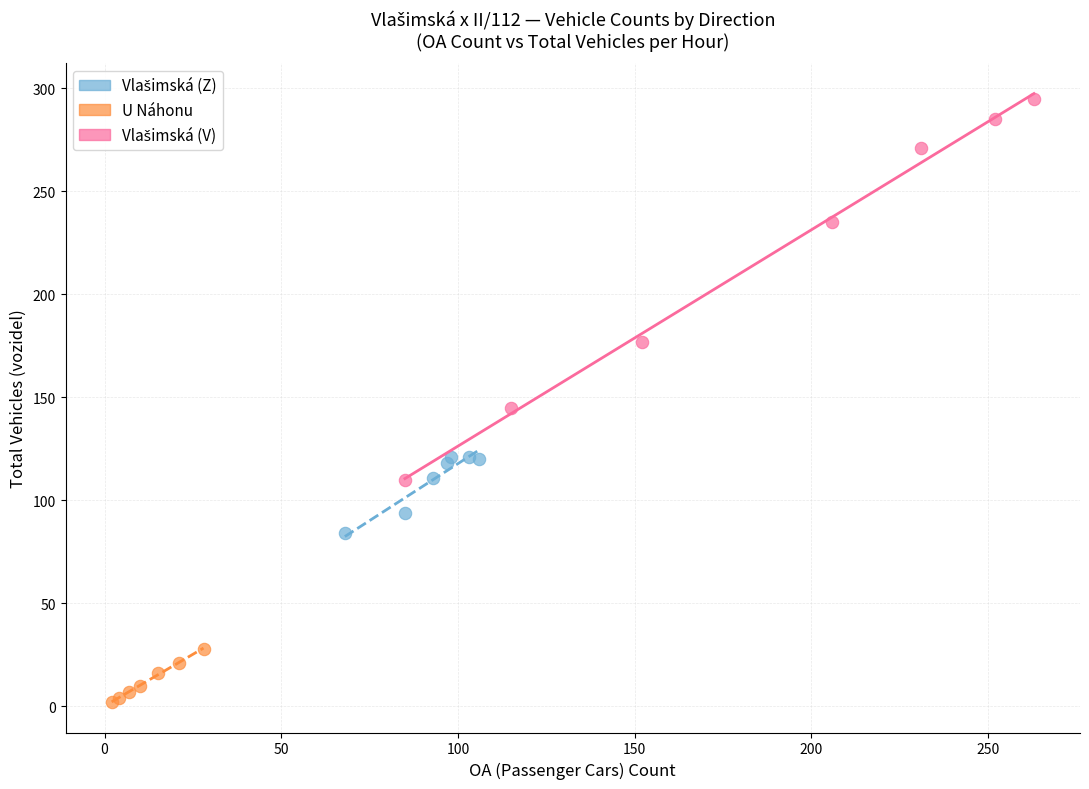

Which series reaches the minimum Y coordinate?

U Náhonu